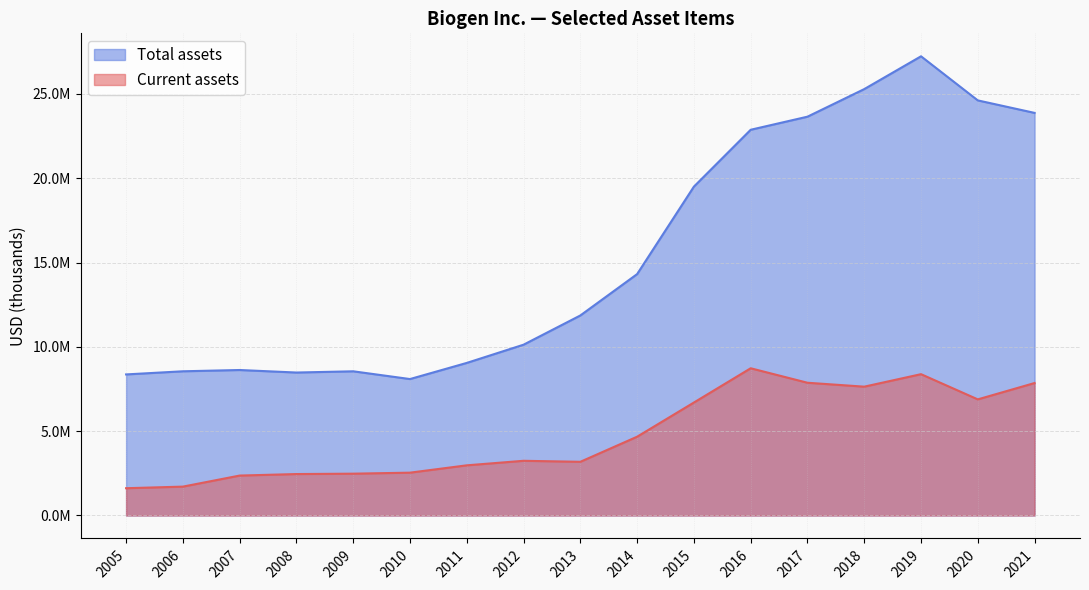

Which series has the largest range (max minus min)?

Total assets